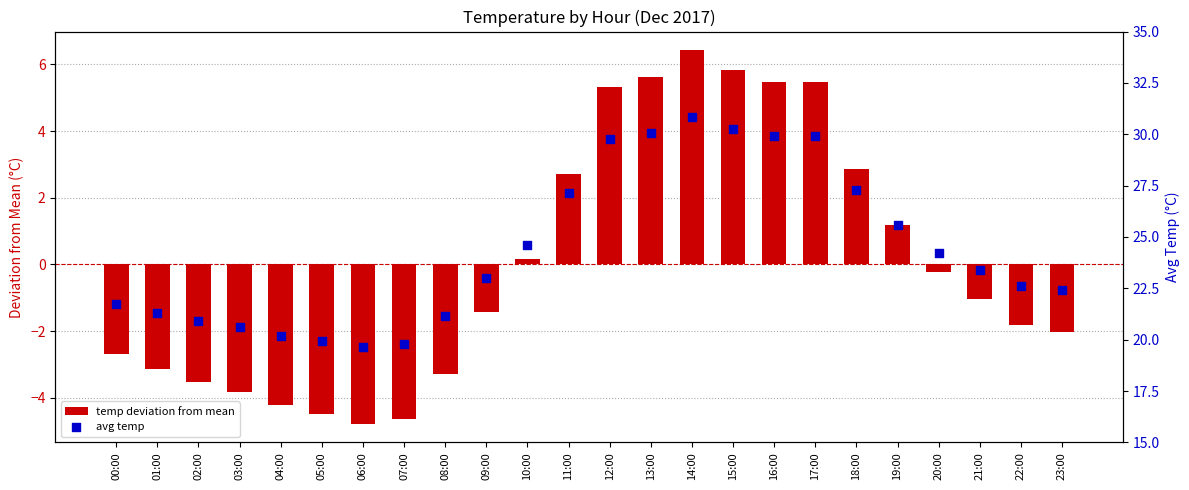

Which series reaches the maximum Y coordinate?

avg temp